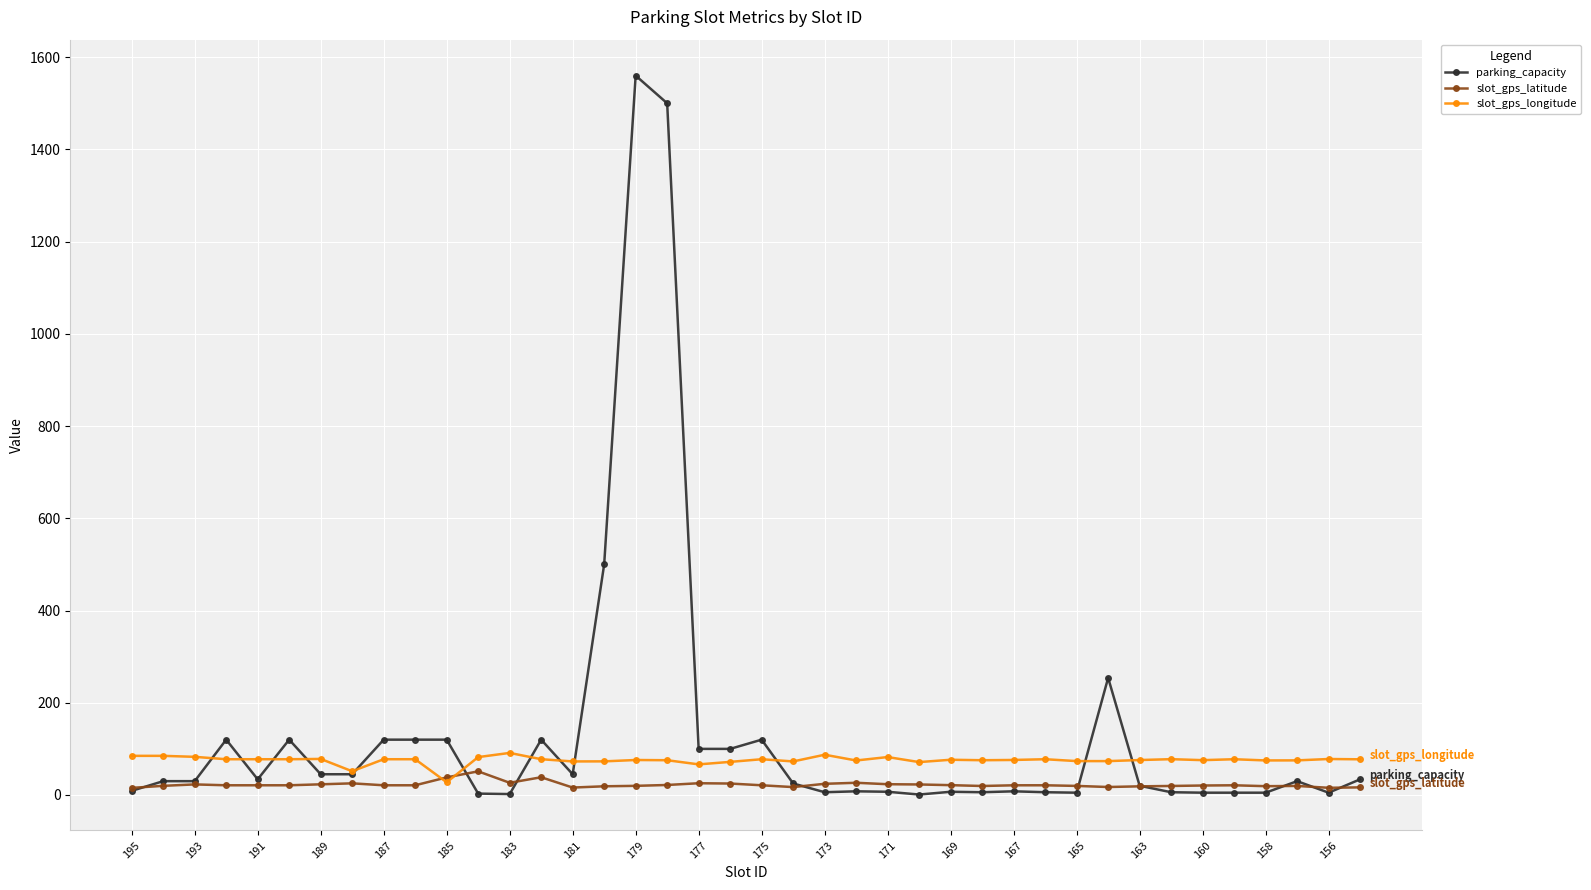

True or false: slot_gps_longitude has more than 0 interior local peaks.

True